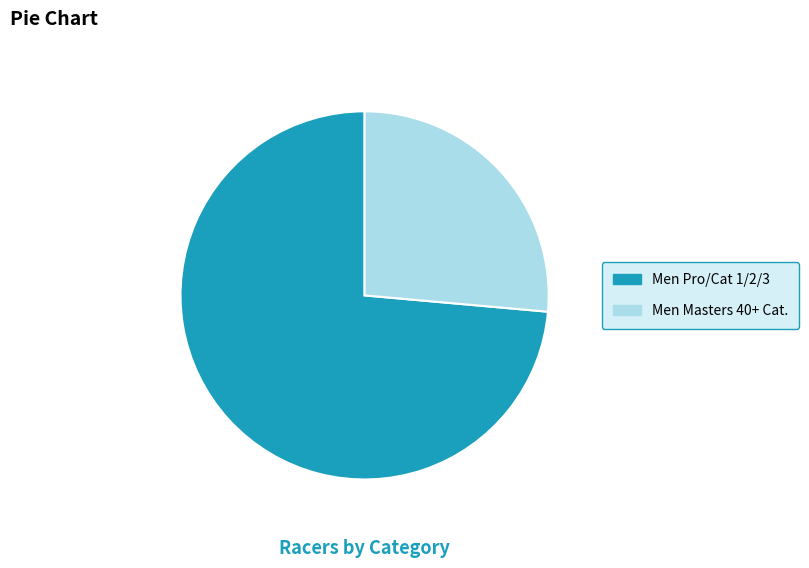

Which slice is the smallest?

Men Masters 40+ Cat.